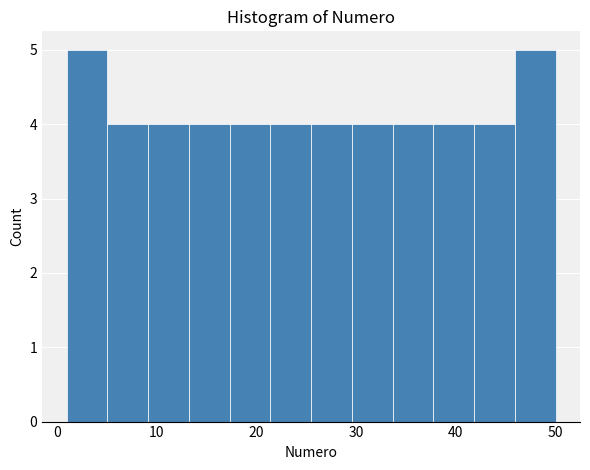

Reading left to right, list every bar in this chart as the range it spans on the x-axis followed by its height. Neither the bar edges nor the heights are printed on the chart, so give them approximately, as read against the axes.

1 to 5: 5
5 to 9: 4
9 to 13: 4
13 to 17: 4
17 to 21: 4
21 to 26: 4
26 to 30: 4
30 to 34: 4
34 to 38: 4
38 to 42: 4
42 to 46: 4
46 to 50: 5